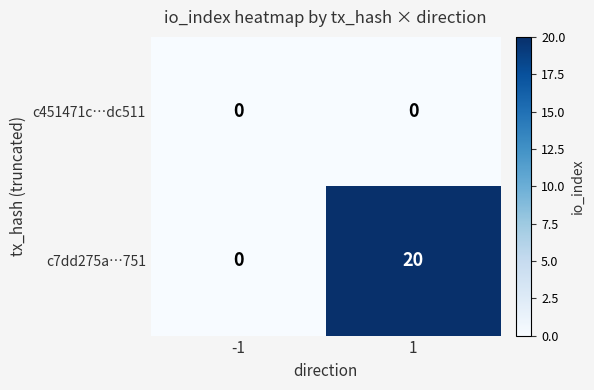

Rank the series by their average value, from highest to lowest.

c7dd275a…751, c451471c…dc511